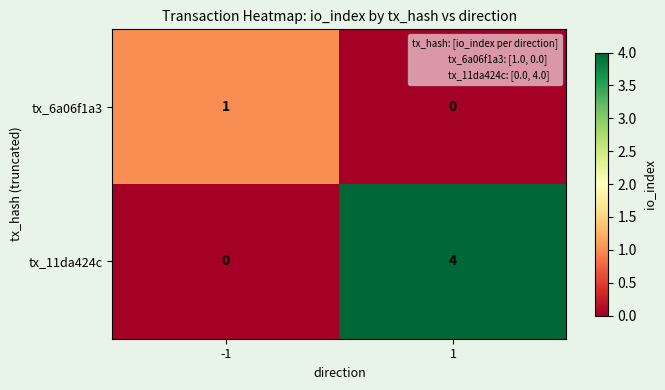

At 1, list the series in order from smallest to largest.

tx_6a06f1a3, tx_11da424c